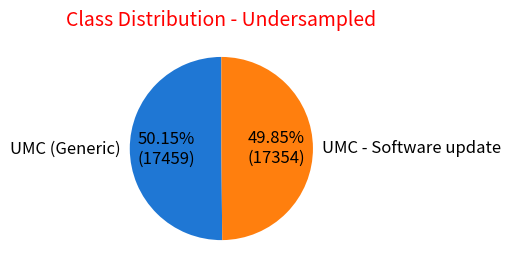

How many segments does this pie chart have?

2